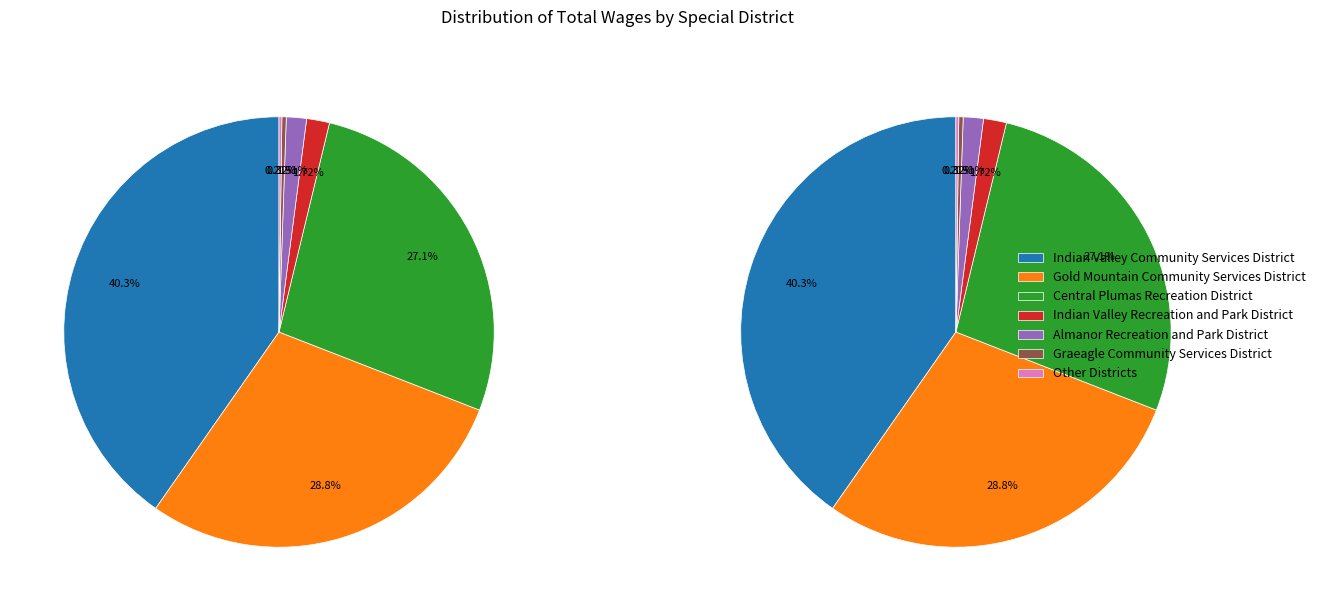

Is there a majority slice in this chart?

No